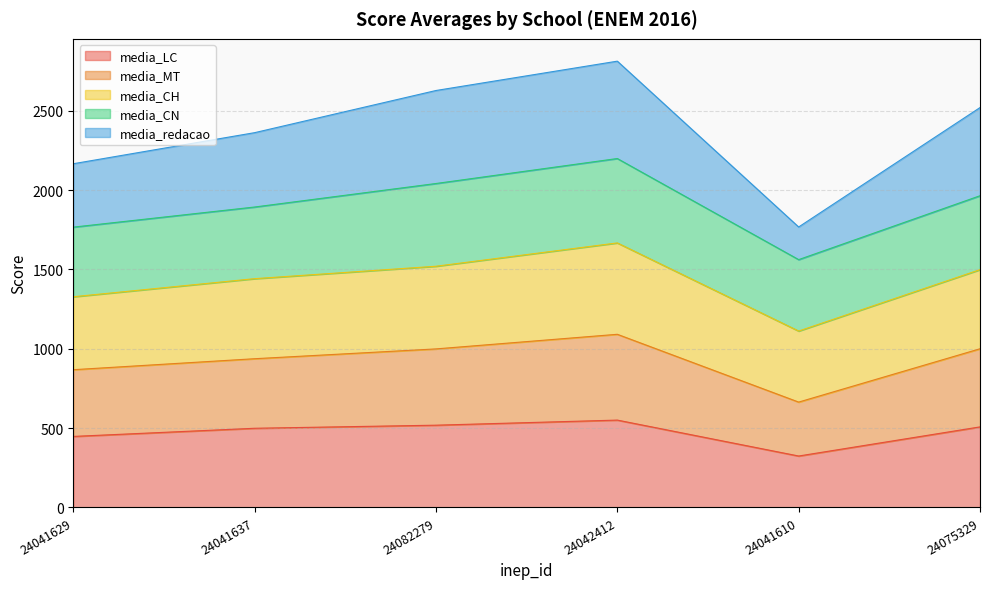

At which label does media_LC reach its minimum?

24041610